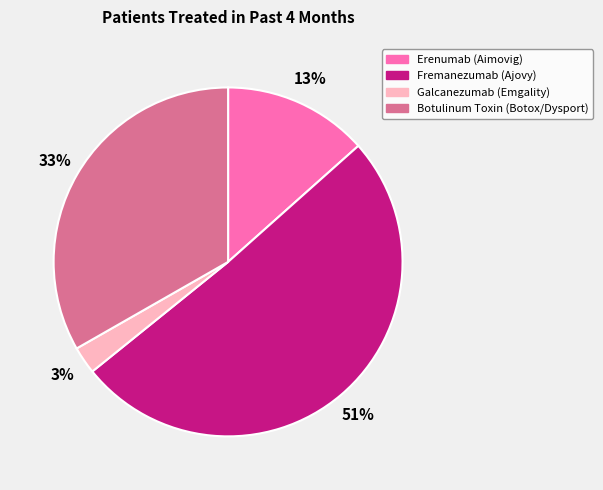

Which has a higher value, Galcanezumab (Emgality) or Fremanezumab (Ajovy)?

Fremanezumab (Ajovy)